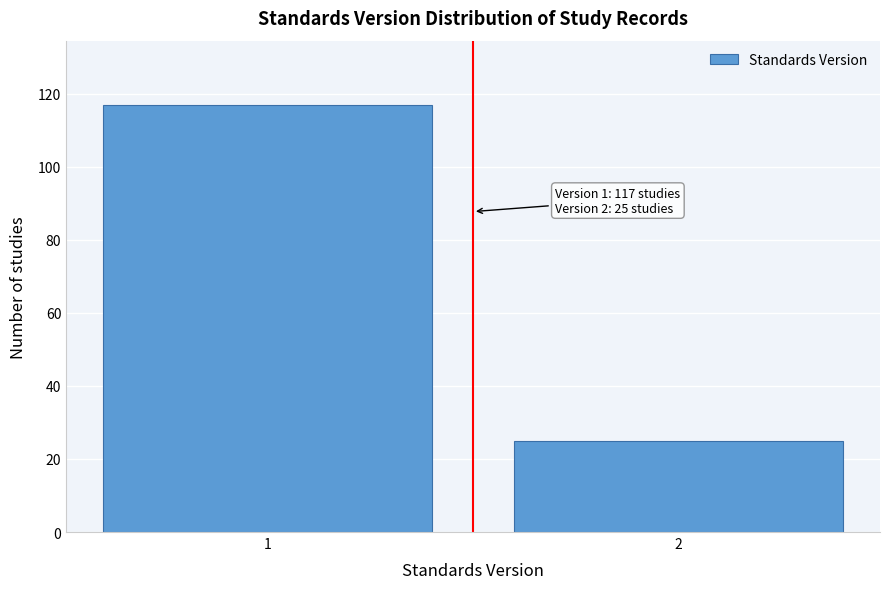

Reading right to left, extract all data points from this chart.

25	117